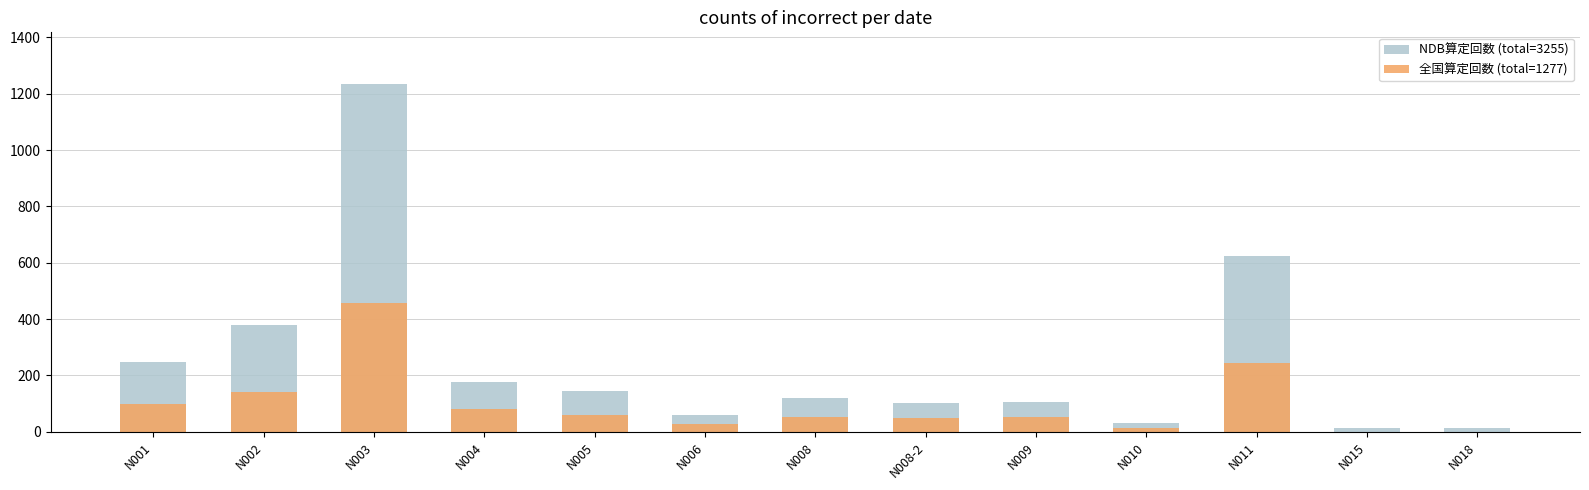

How many groups of bars are there?

13